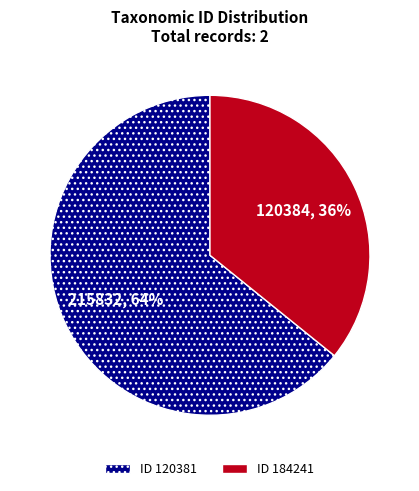

Is there a majority slice in this chart?

Yes